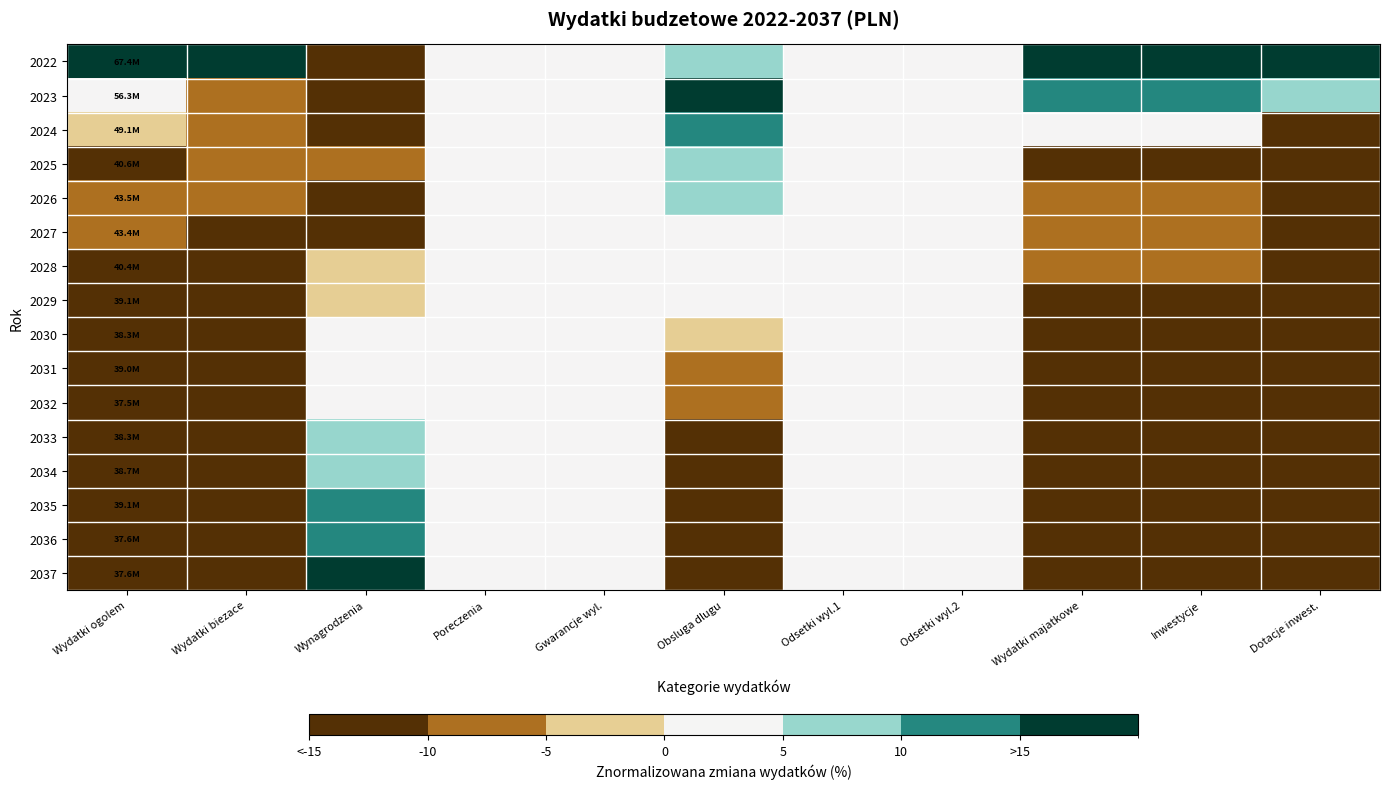

Reading left to right, list all the values displayed in this chart.

2022: Wydatki ogolem=15.0	Wydatki biezace=15.0	Wynagrodzenia=-15.0	Poreczenia=0.0	Gwarancje wyl.=0.0	Obsluga dlugu=5.1	Odsetki wyl.1=0.0	Odsetki wyl.2=0.0	Wydatki majatkowe=15.0	Inwestycje=15.0	Dotacje inwest.=15.0
2023: Wydatki ogolem=3.9	Wydatki biezace=-9.0	Wynagrodzenia=-14.0	Poreczenia=0.0	Gwarancje wyl.=0.0	Obsluga dlugu=15.0	Odsetki wyl.1=0.0	Odsetki wyl.2=0.0	Wydatki majatkowe=14.9	Inwestycje=14.6	Dotacje inwest.=8.7
2024: Wydatki ogolem=-3.4	Wydatki biezace=-9.0	Wynagrodzenia=-12.0	Poreczenia=0.0	Gwarancje wyl.=0.0	Obsluga dlugu=12.2	Odsetki wyl.1=0.0	Odsetki wyl.2=0.0	Wydatki majatkowe=2.4	Inwestycje=2.4	Dotacje inwest.=-15.0
2025: Wydatki ogolem=-11.8	Wydatki biezace=-8.5	Wynagrodzenia=-8.8	Poreczenia=0.0	Gwarancje wyl.=0.0	Obsluga dlugu=8.2	Odsetki wyl.1=0.0	Odsetki wyl.2=0.0	Wydatki majatkowe=-12.7	Inwestycje=-12.7	Dotacje inwest.=-15.0
2026: Wydatki ogolem=-9.0	Wydatki biezace=-8.9	Wynagrodzenia=-13.0	Poreczenia=0.0	Gwarancje wyl.=0.0	Obsluga dlugu=5.5	Odsetki wyl.1=0.0	Odsetki wyl.2=0.0	Wydatki majatkowe=-7.5	Inwestycje=-7.5	Dotacje inwest.=-15.0
2027: Wydatki ogolem=-9.1	Wydatki biezace=-11.5	Wynagrodzenia=-10.9	Poreczenia=0.0	Gwarancje wyl.=0.0	Obsluga dlugu=3.4	Odsetki wyl.1=0.0	Odsetki wyl.2=0.0	Wydatki majatkowe=-5.5	Inwestycje=-5.5	Dotacje inwest.=-15.0
2028: Wydatki ogolem=-12.1	Wydatki biezace=-12.4	Wynagrodzenia=-3.7	Poreczenia=0.0	Gwarancje wyl.=0.0	Obsluga dlugu=1.1	Odsetki wyl.1=0.0	Odsetki wyl.2=0.0	Wydatki majatkowe=-10.0	Inwestycje=-10.0	Dotacje inwest.=-15.0
2029: Wydatki ogolem=-13.3	Wydatki biezace=-11.5	Wynagrodzenia=-1.6	Poreczenia=0.0	Gwarancje wyl.=0.0	Obsluga dlugu=0.3	Odsetki wyl.1=0.0	Odsetki wyl.2=0.0	Wydatki majatkowe=-12.9	Inwestycje=-12.9	Dotacje inwest.=-15.0
2030: Wydatki ogolem=-14.2	Wydatki biezace=-11.3	Wynagrodzenia=0.5	Poreczenia=0.0	Gwarancje wyl.=0.0	Obsluga dlugu=-2.6	Odsetki wyl.1=0.0	Odsetki wyl.2=0.0	Wydatki majatkowe=-14.6	Inwestycje=-14.6	Dotacje inwest.=-15.0
2031: Wydatki ogolem=-13.4	Wydatki biezace=-12.0	Wynagrodzenia=2.6	Poreczenia=0.0	Gwarancje wyl.=0.0	Obsluga dlugu=-5.3	Odsetki wyl.1=0.0	Odsetki wyl.2=0.0	Wydatki majatkowe=-12.8	Inwestycje=-12.8	Dotacje inwest.=-15.0
2032: Wydatki ogolem=-15.0	Wydatki biezace=-12.6	Wynagrodzenia=4.6	Poreczenia=0.0	Gwarancje wyl.=0.0	Obsluga dlugu=-8.1	Odsetki wyl.1=0.0	Odsetki wyl.2=0.0	Wydatki majatkowe=-14.9	Inwestycje=-14.9	Dotacje inwest.=-15.0
2033: Wydatki ogolem=-14.2	Wydatki biezace=-10.8	Wynagrodzenia=6.7	Poreczenia=0.0	Gwarancje wyl.=0.0	Obsluga dlugu=-10.8	Odsetki wyl.1=0.0	Odsetki wyl.2=0.0	Wydatki majatkowe=-15.0	Inwestycje=-15.0	Dotacje inwest.=-15.0
2034: Wydatki ogolem=-13.8	Wydatki biezace=-12.8	Wynagrodzenia=8.8	Poreczenia=0.0	Gwarancje wyl.=0.0	Obsluga dlugu=-12.9	Odsetki wyl.1=0.0	Odsetki wyl.2=0.0	Wydatki majatkowe=-12.7	Inwestycje=-12.7	Dotacje inwest.=-15.0
2035: Wydatki ogolem=-13.3	Wydatki biezace=-12.8	Wynagrodzenia=10.9	Poreczenia=0.0	Gwarancje wyl.=0.0	Obsluga dlugu=-14.3	Odsetki wyl.1=0.0	Odsetki wyl.2=0.0	Wydatki majatkowe=-11.8	Inwestycje=-11.8	Dotacje inwest.=-15.0
2036: Wydatki ogolem=-14.8	Wydatki biezace=-15.0	Wynagrodzenia=12.9	Poreczenia=0.0	Gwarancje wyl.=0.0	Obsluga dlugu=-15.0	Odsetki wyl.1=0.0	Odsetki wyl.2=0.0	Wydatki majatkowe=-12.8	Inwestycje=-12.8	Dotacje inwest.=-15.0
2037: Wydatki ogolem=-14.9	Wydatki biezace=-15.0	Wynagrodzenia=15.0	Poreczenia=0.0	Gwarancje wyl.=0.0	Obsluga dlugu=-15.0	Odsetki wyl.1=0.0	Odsetki wyl.2=0.0	Wydatki majatkowe=-12.8	Inwestycje=-12.8	Dotacje inwest.=-15.0